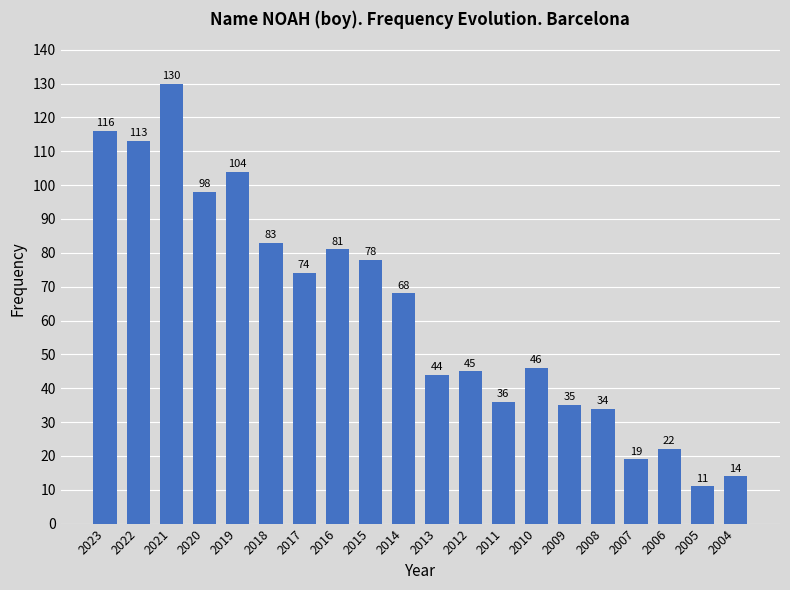

Between 2012 and 2016, which is larger?

2016